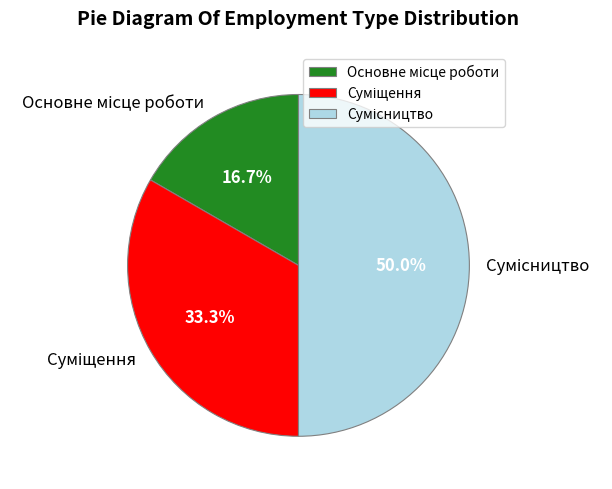

How many segments does this pie chart have?

3